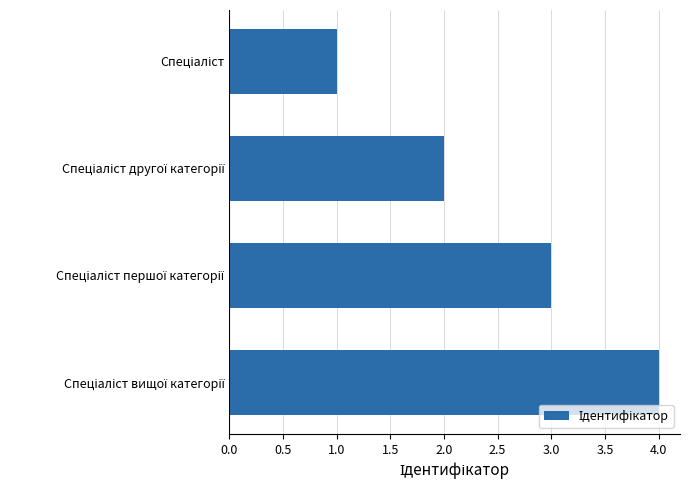

What is the sum of all values?

10